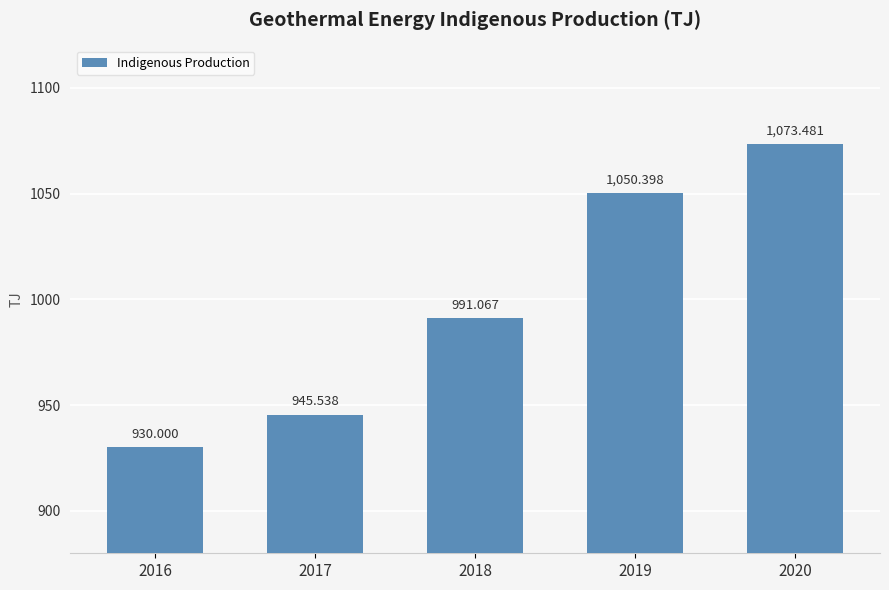

Does the chart contain any negative values?

No